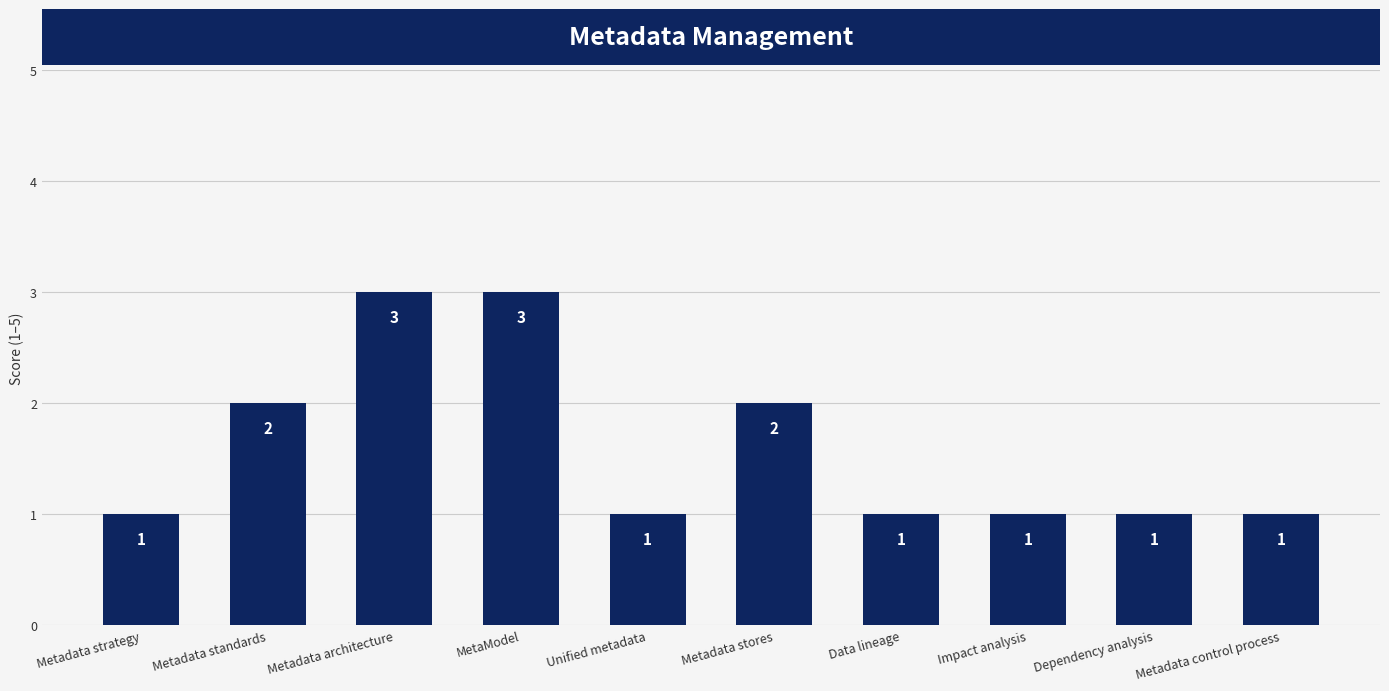

Read the value at Metadata control process.

1